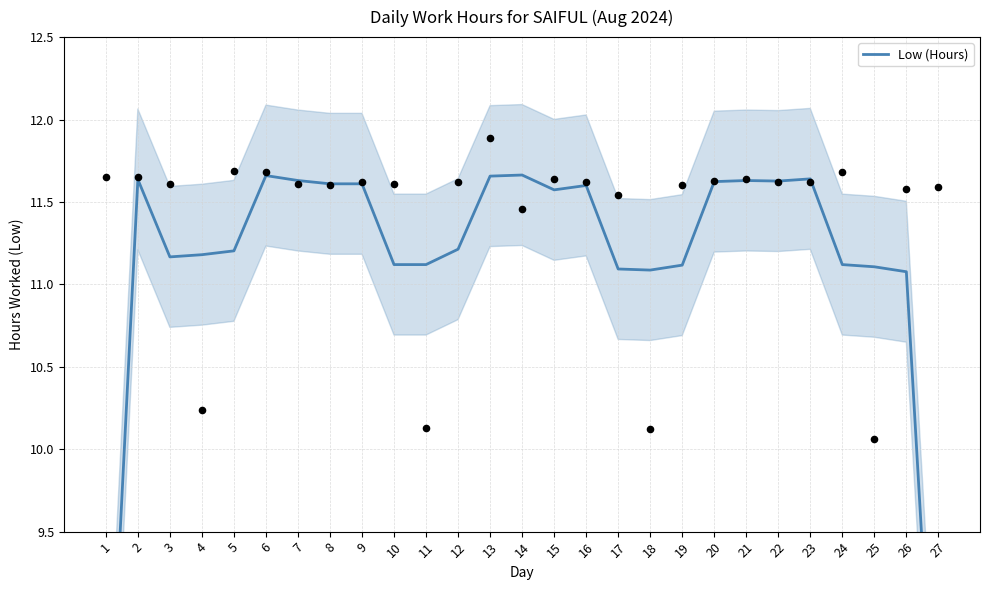

What is the change in value from 19 to 22?

+0.5